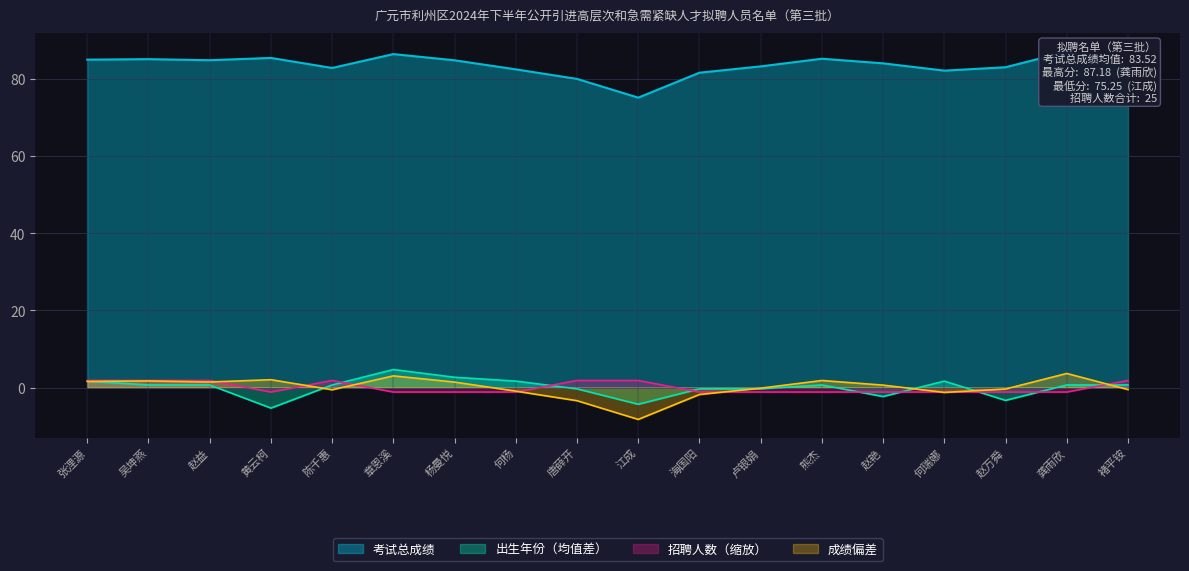

What is the difference between the maximum and minimum values in the 招聘人数 series?

3.0